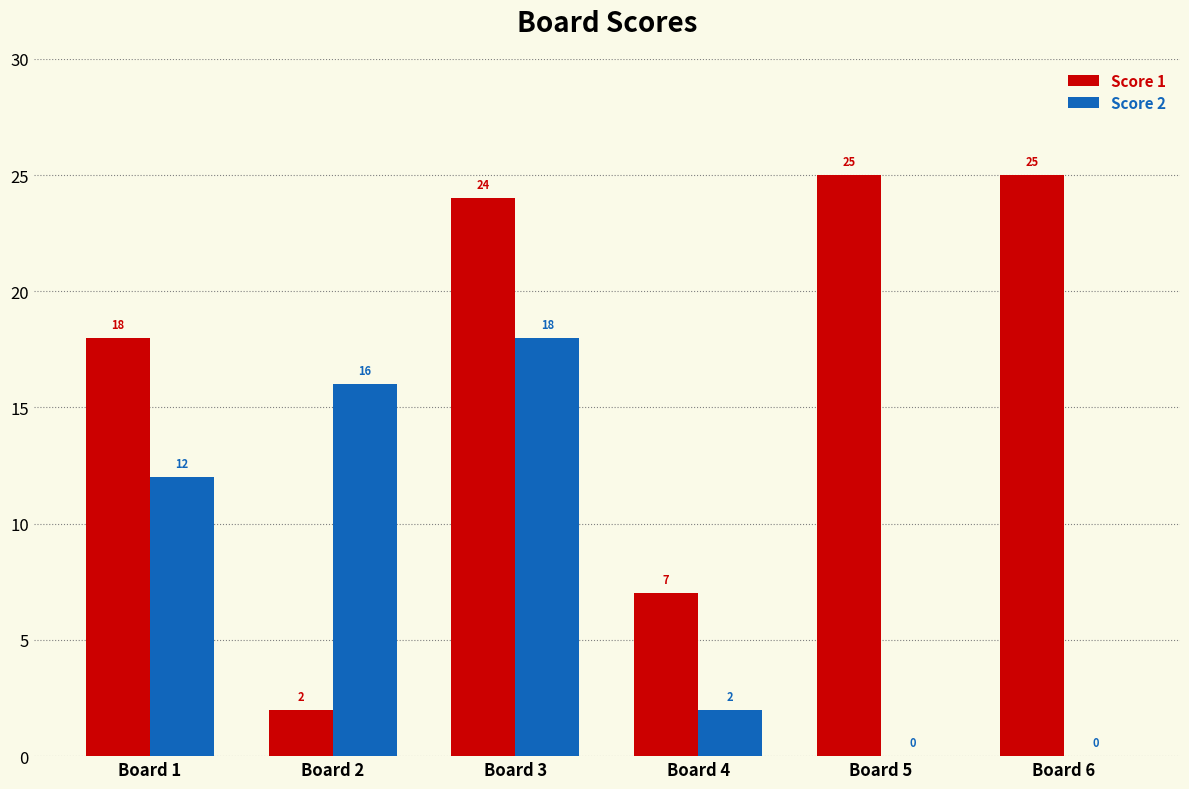

True or false: Score 1 has a value of 39 at Board 6.

False